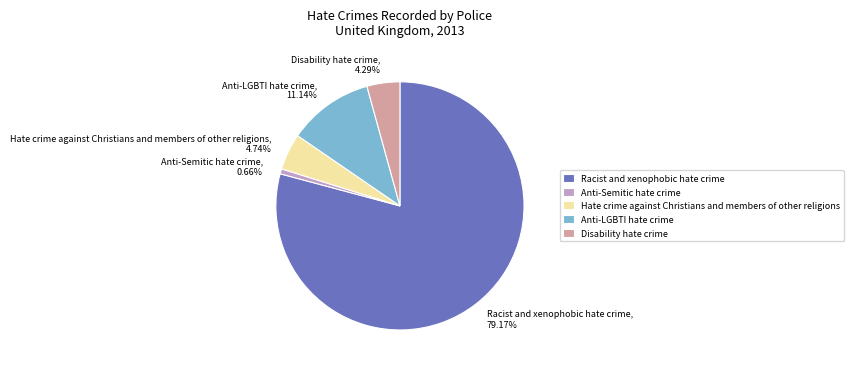

To the nearest percent, what percentage of the pie is Anti-LGBTI hate crime?

11%